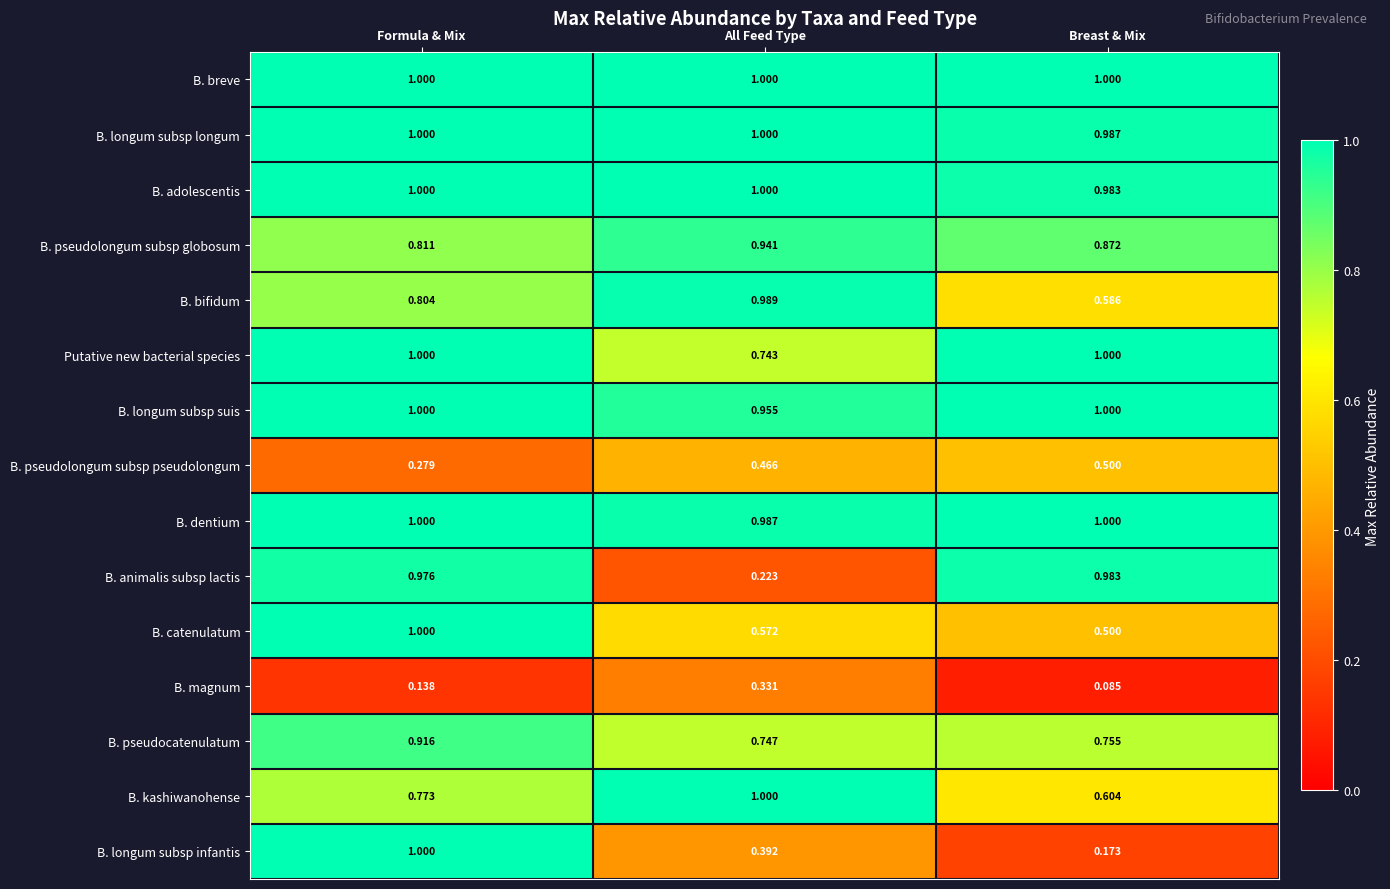

Rank the categories by B. pseudolongum subsp globosum value from highest to lowest.

All Feed Type, Breast & Mix, Formula & Mix